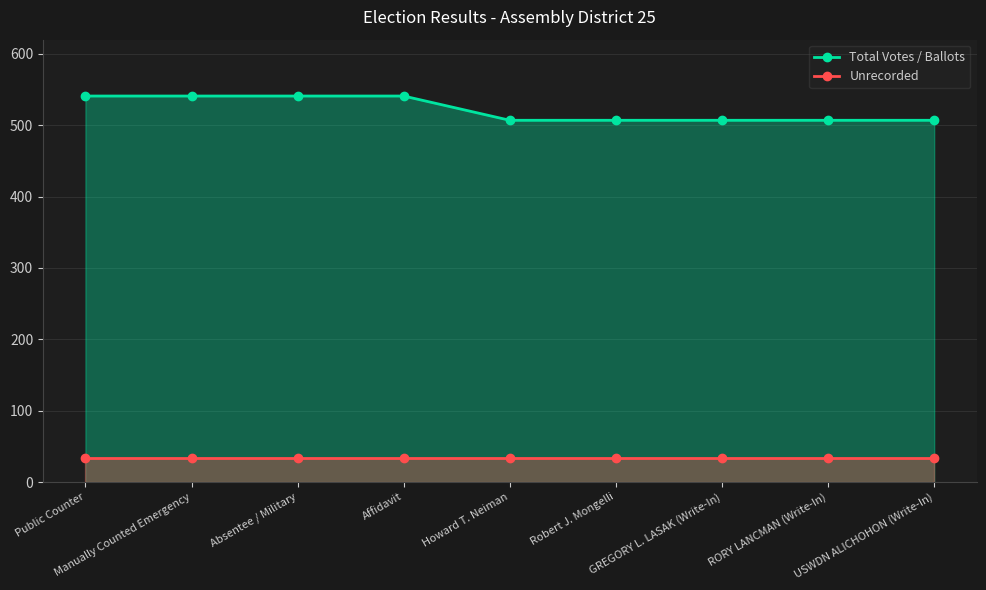

True or false: Unrecorded and Total Votes / Ballots intersect in this chart.

False